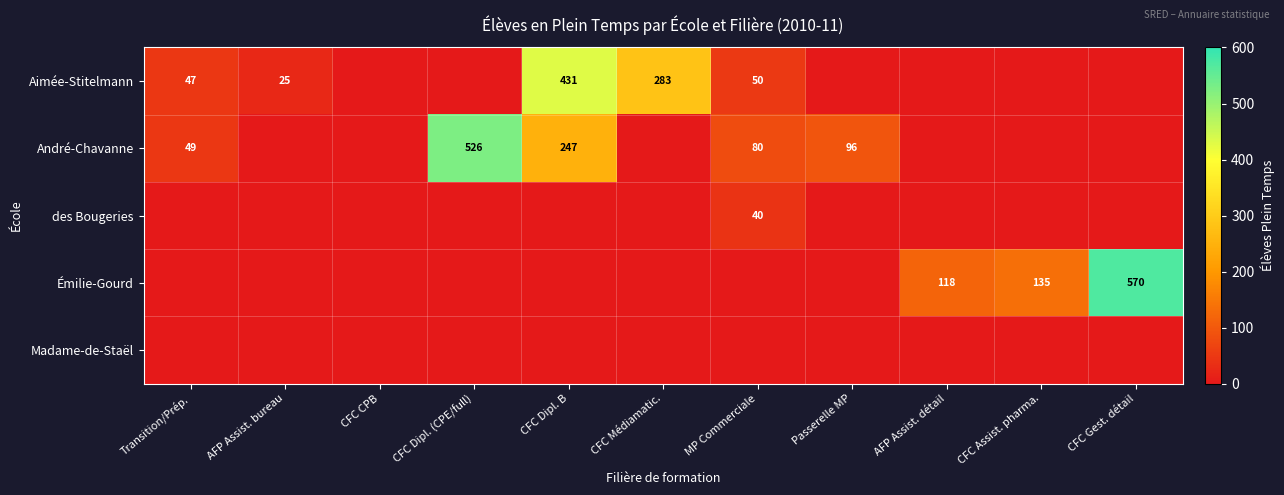

True or false: Aimée-Stitelmann has a value of 70 at CFC Médiamatic..

False